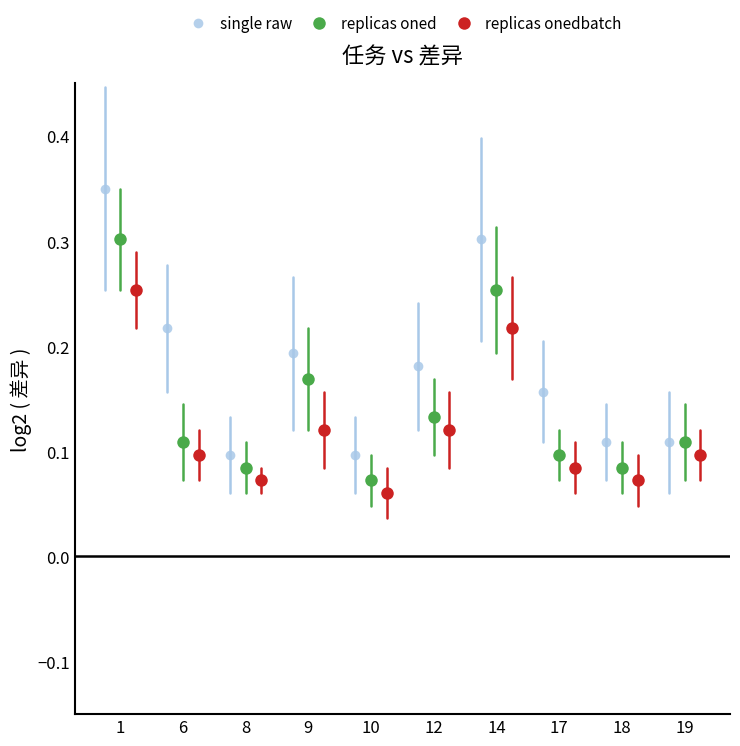

Which series has the largest total across all categories?

single raw